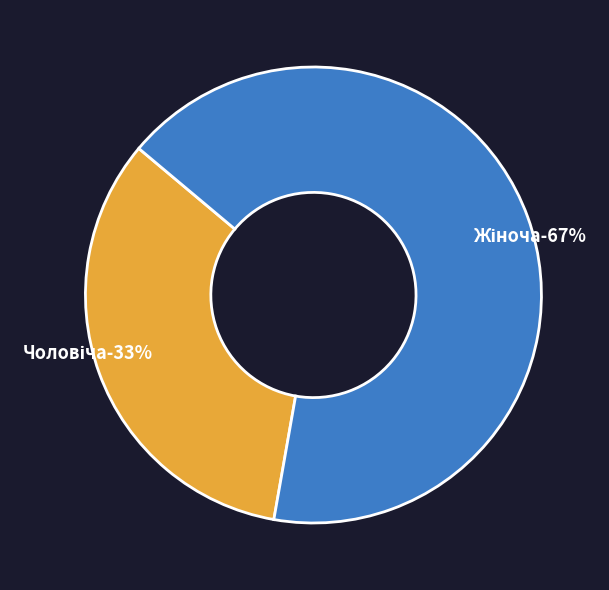

Combined, what portion of the pie is Чоловіча and Жіноча?

100.0%